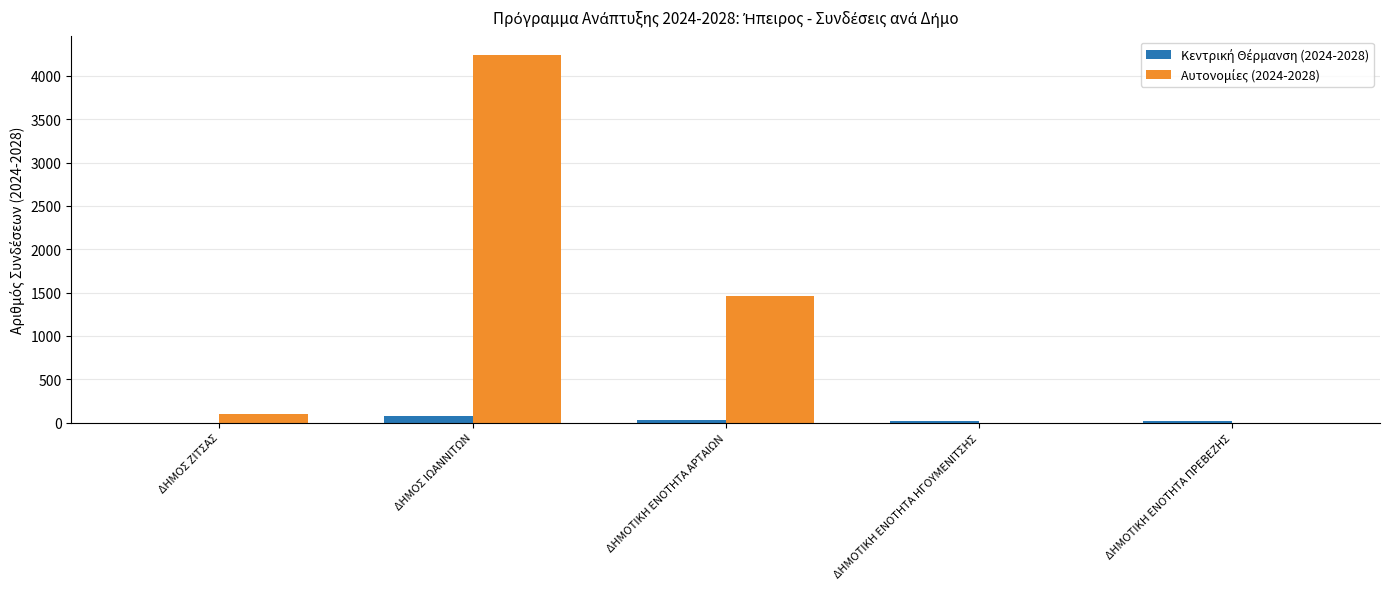

Are the bars horizontal?

No